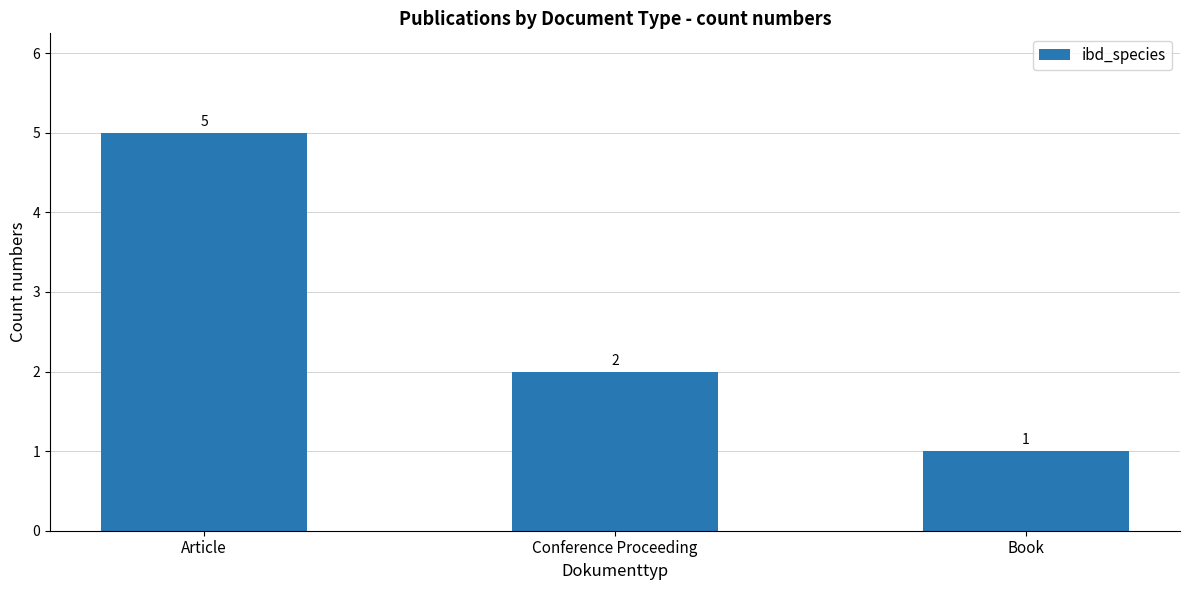

Between Conference Proceeding and Book, which is larger?

Conference Proceeding